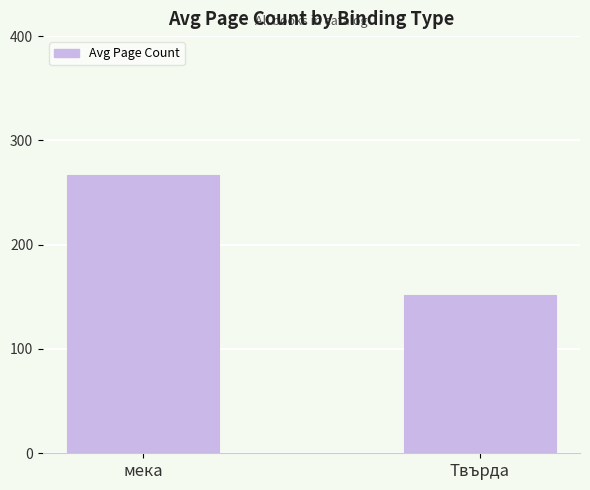

What is the label of the 1st bar from the left?

мека